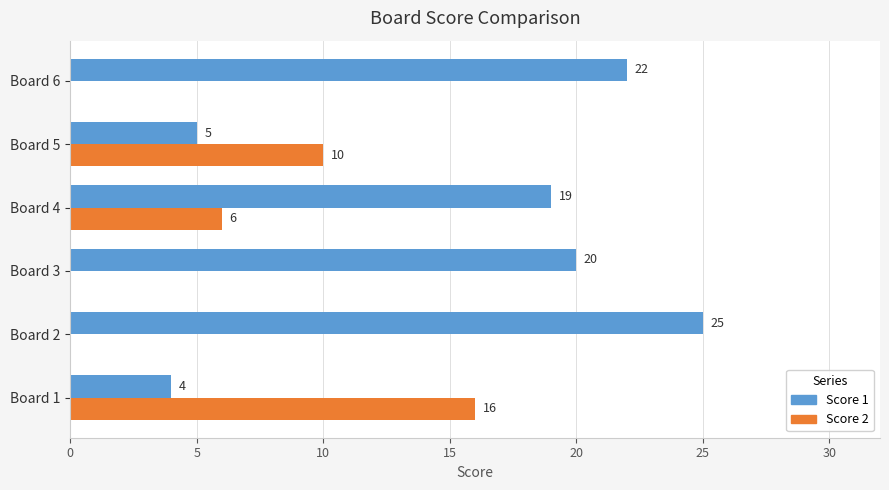

Which series changed the most between Board 3 and Board 4?

Score 2